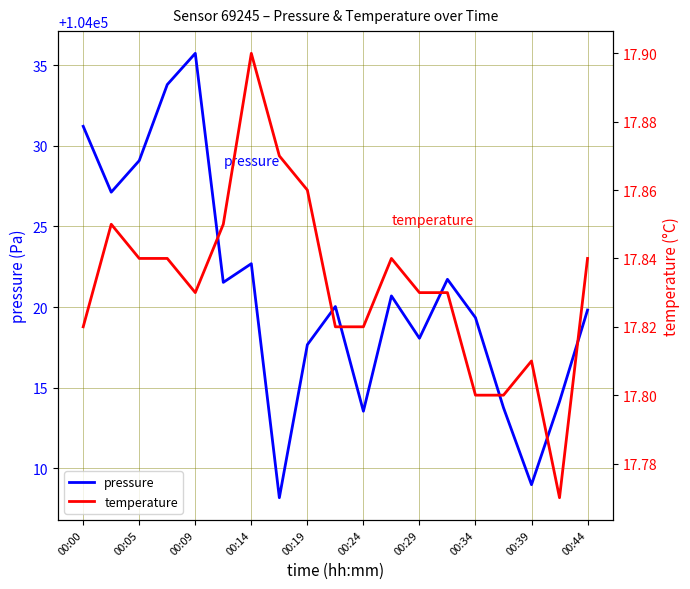

At how many categories does at least one series exceed 78455?

19